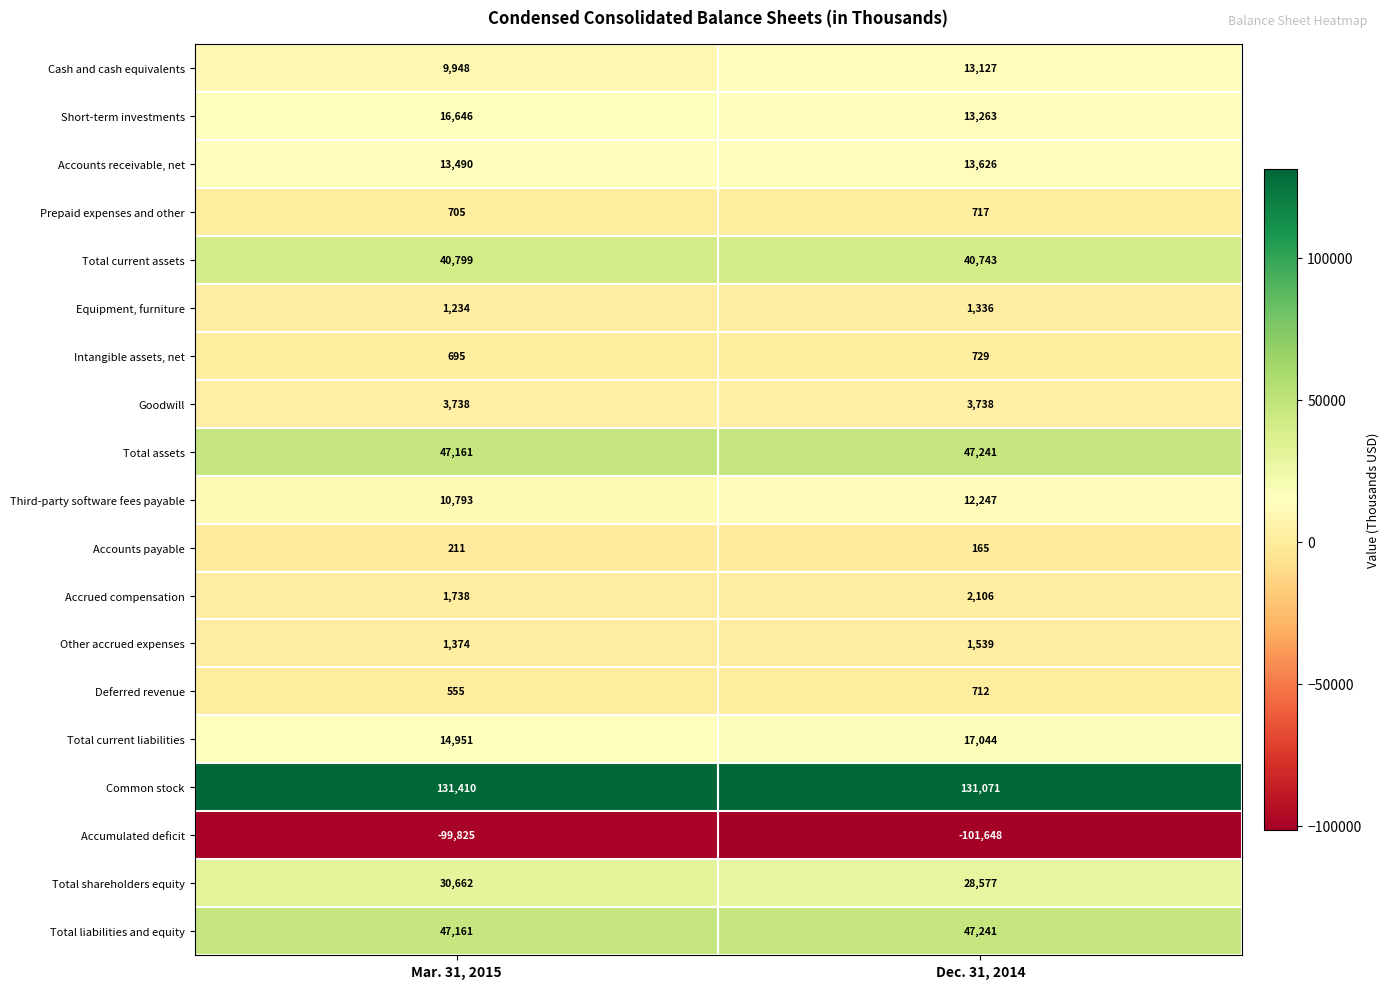

The Total shareholders equity series shows 38088 at Dec. 31, 2014. True or false?

False